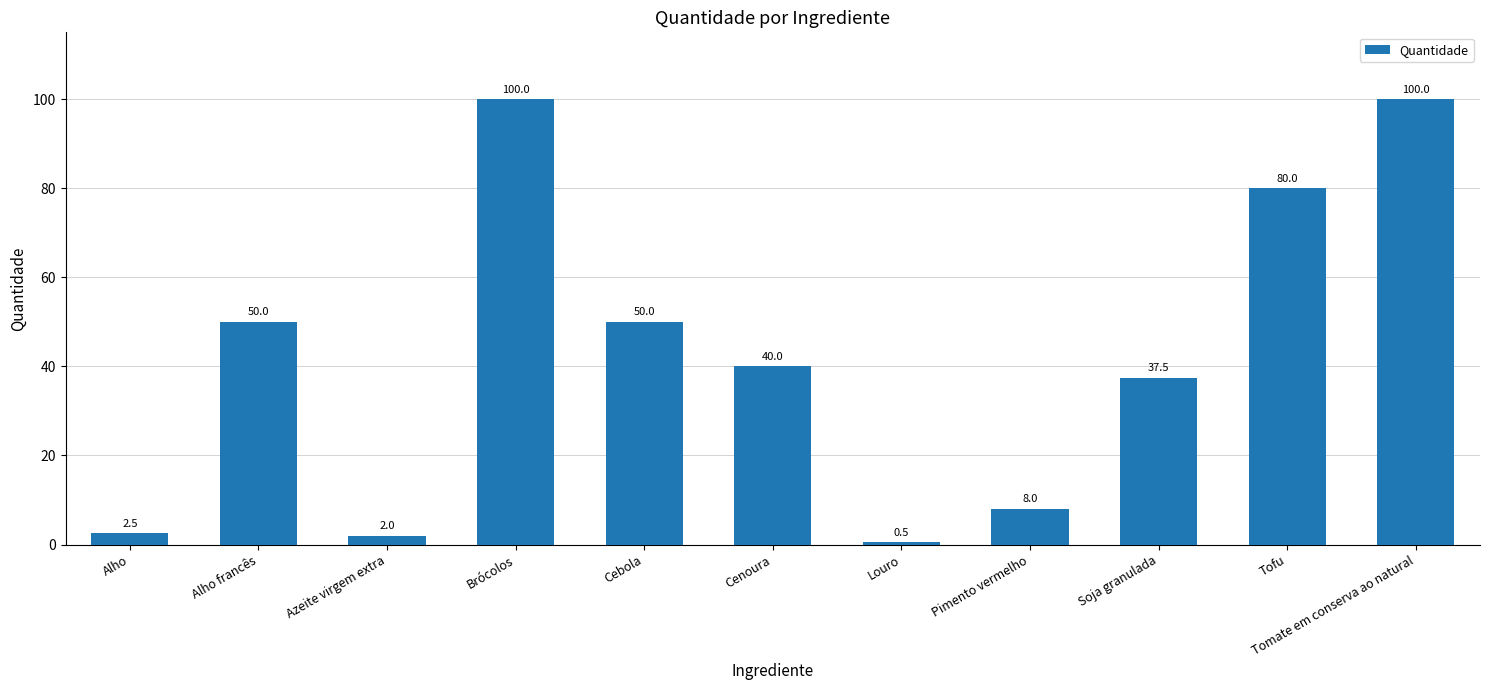

What is the minimum value shown in the chart?

0.5